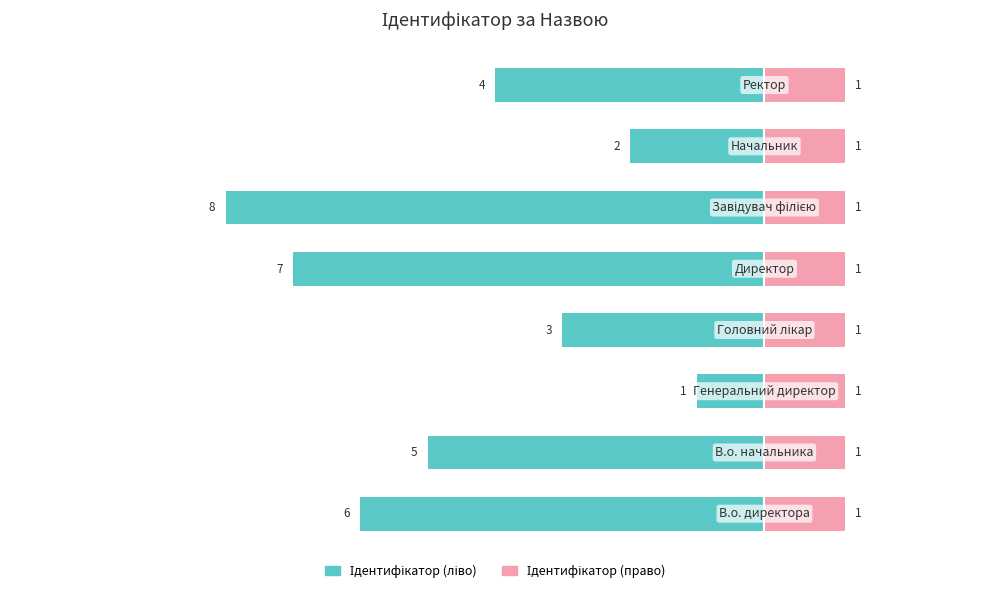

How many data points in Ідентифікатор (ліво) are less than -4?

4